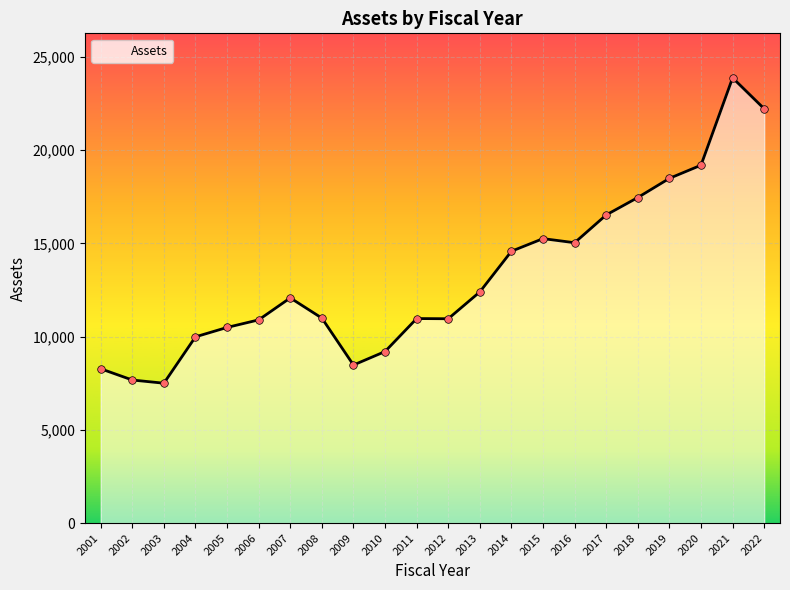

Approximately how many times larger is the value at 2008 compared to 2005?

1.0